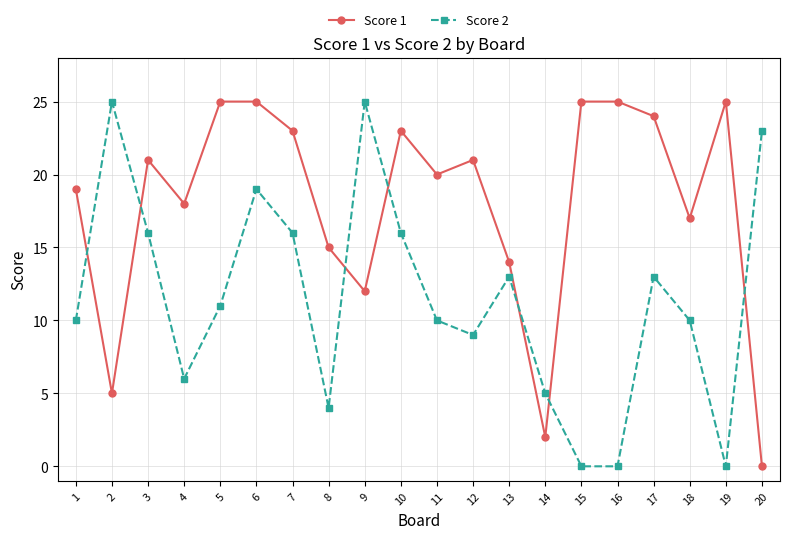

What is the maximum value shown in the chart?

25